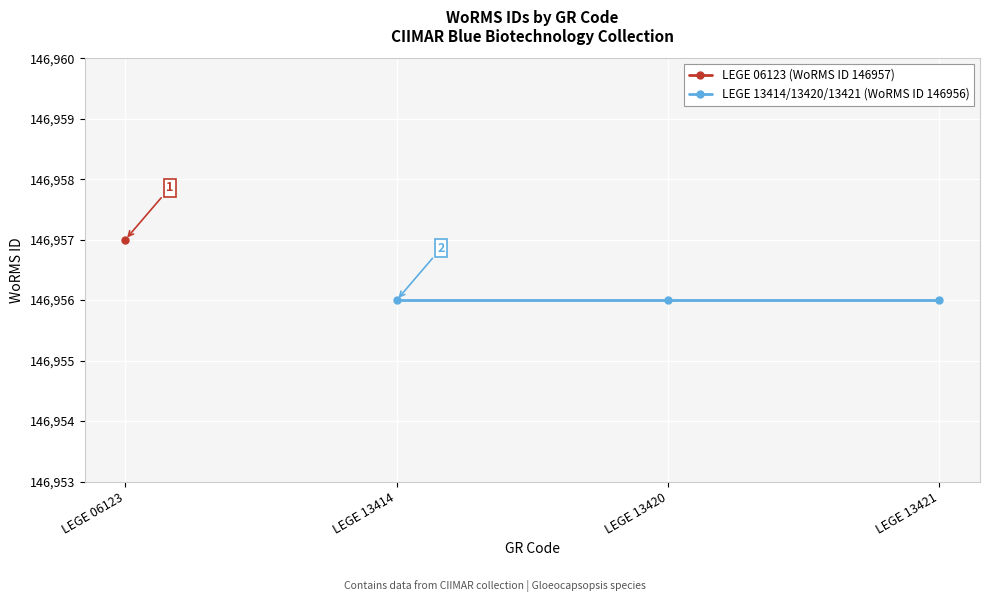

What are all the series names shown in the legend?

LEGE 06123 (WoRMS ID 146957), LEGE 13414/13420/13421 (WoRMS ID 146956)